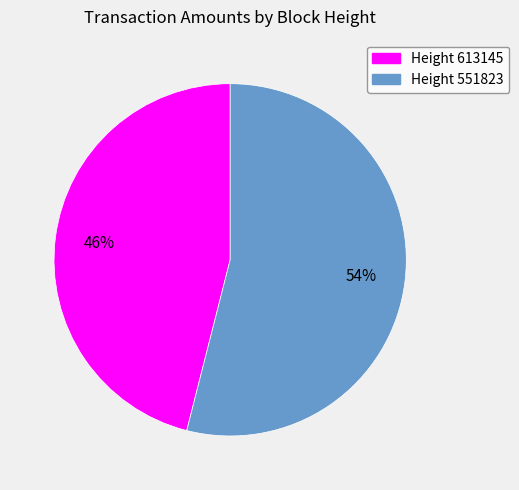

How many slices are in this pie chart?

2